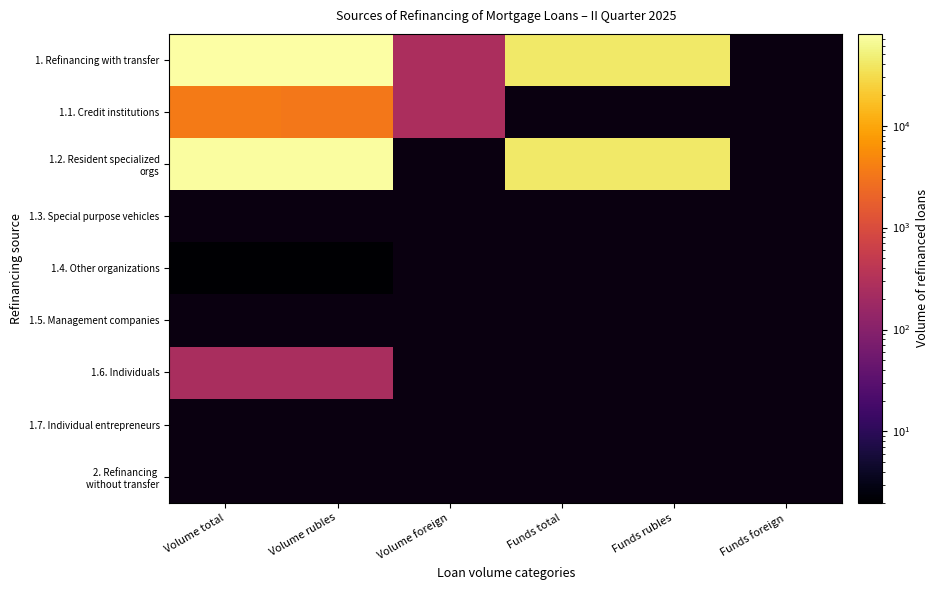

Which series has the largest range (max minus min)?

1. Refinancing with transfer